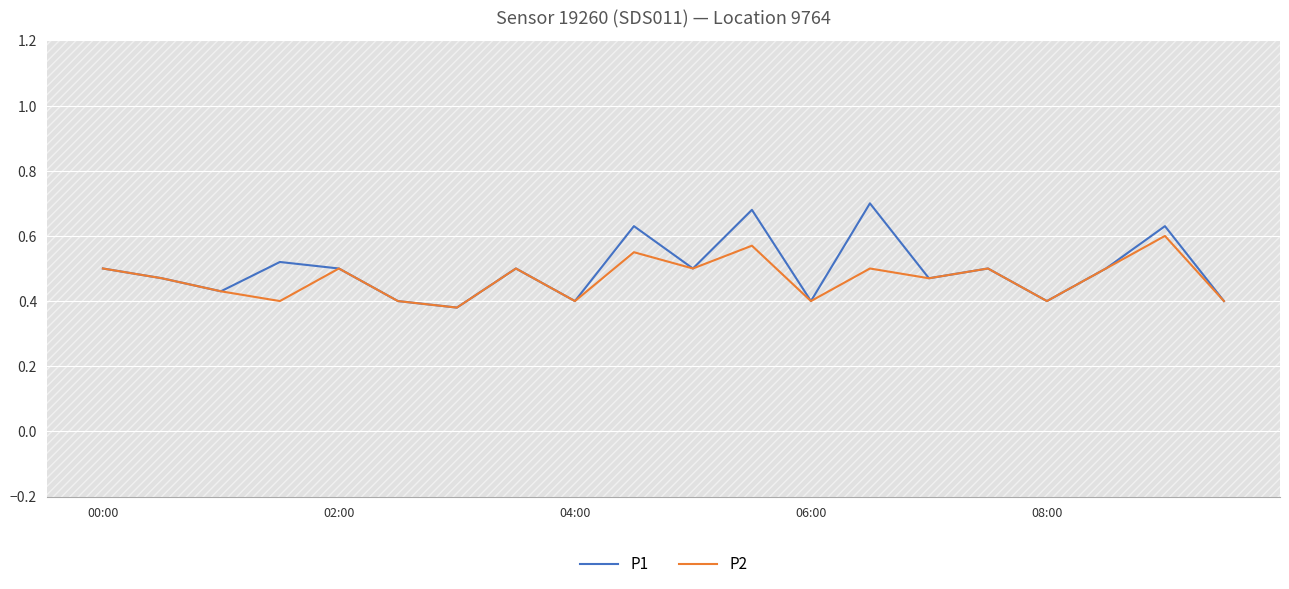

What are all the series names shown in the legend?

P1, P2